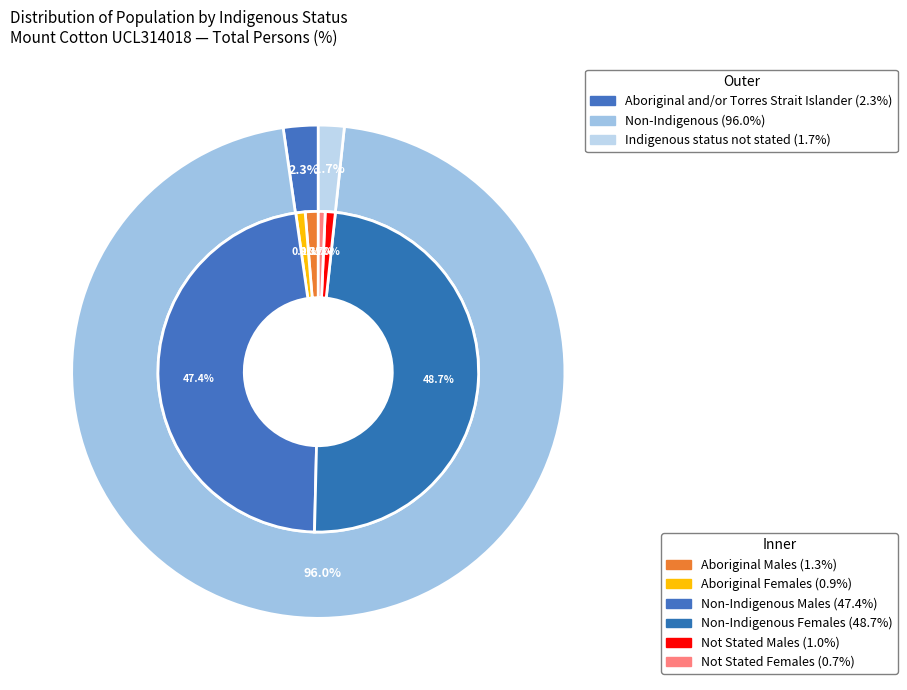

How many slices are in this pie chart?

3